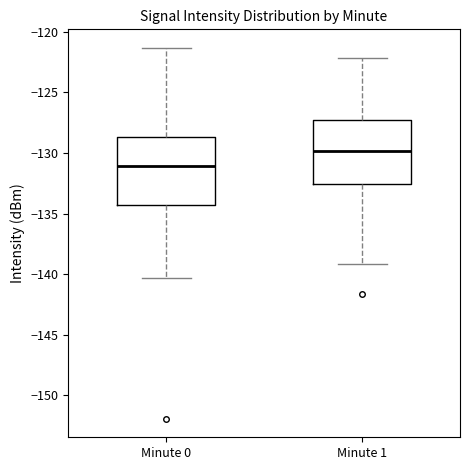

Which box has the lowest median line?

Minute 0